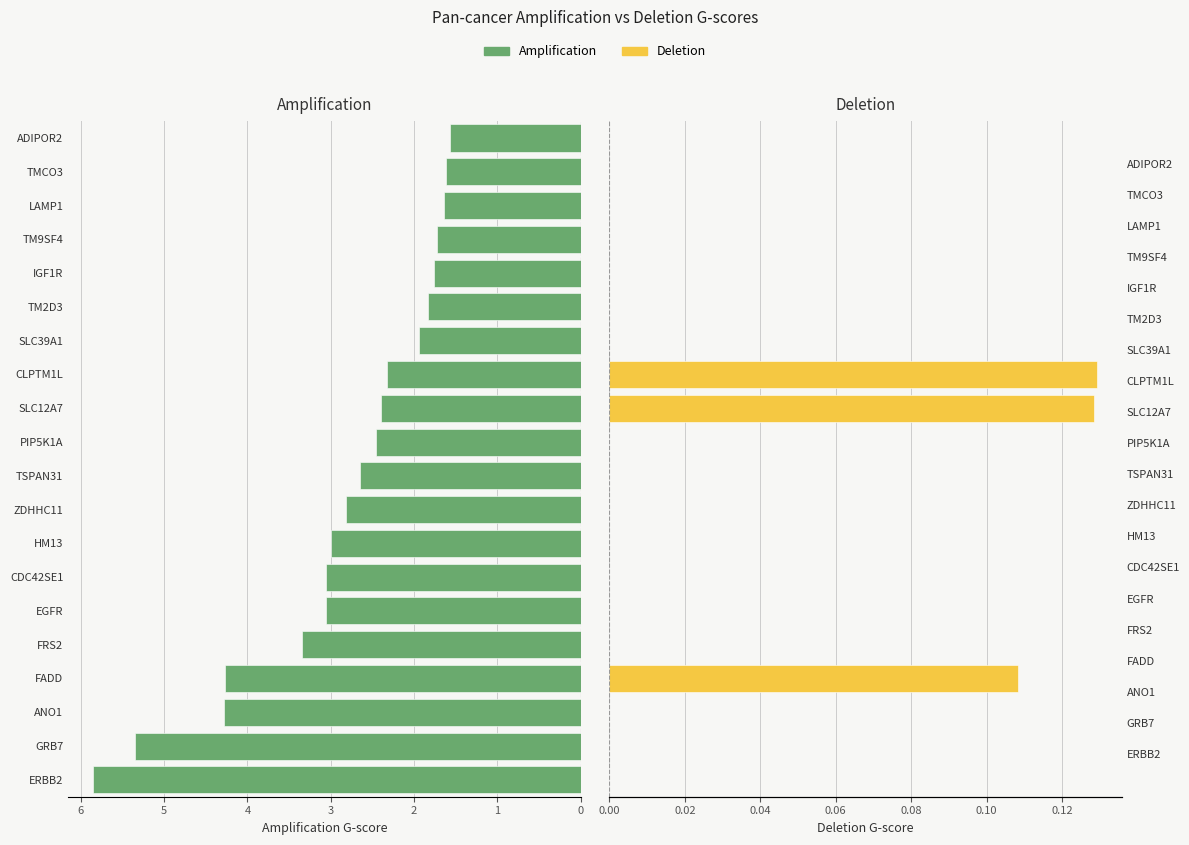

How many series are shown in this chart?

2